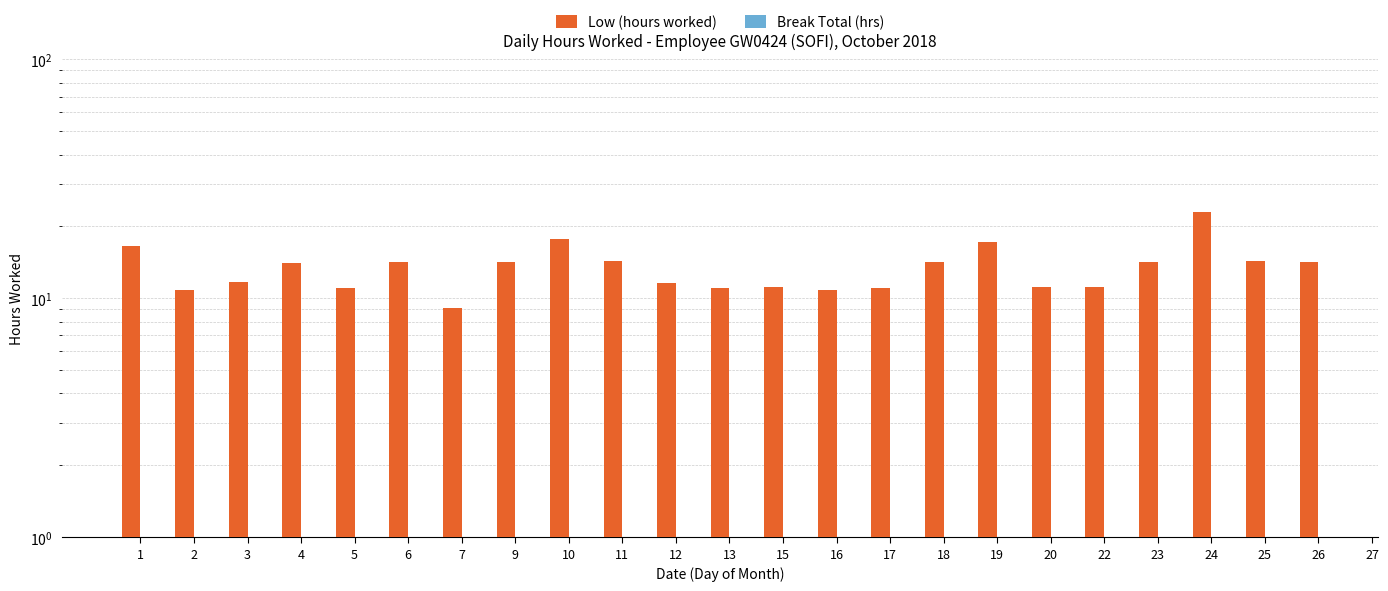

Rank the series by their average value, from highest to lowest.

Low (hours worked), Break Total (hrs)